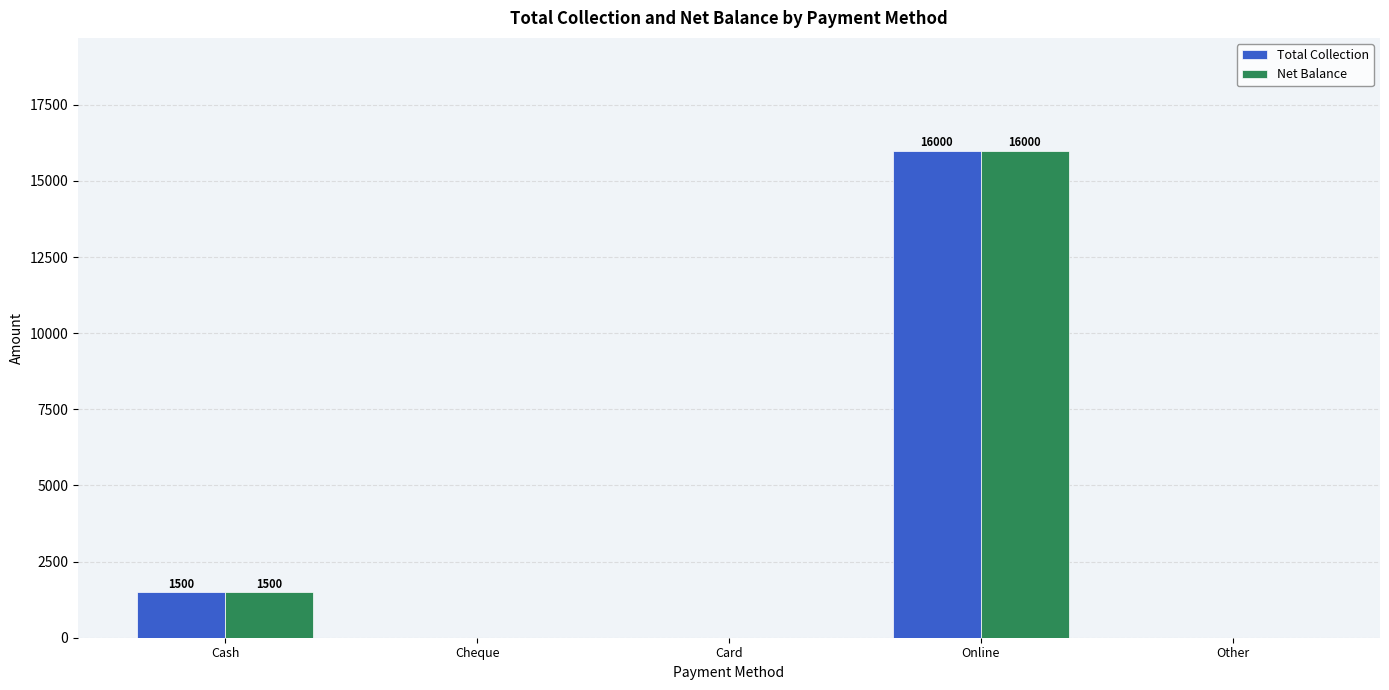

The Total Collection series shows 463 at Cash. True or false?

False